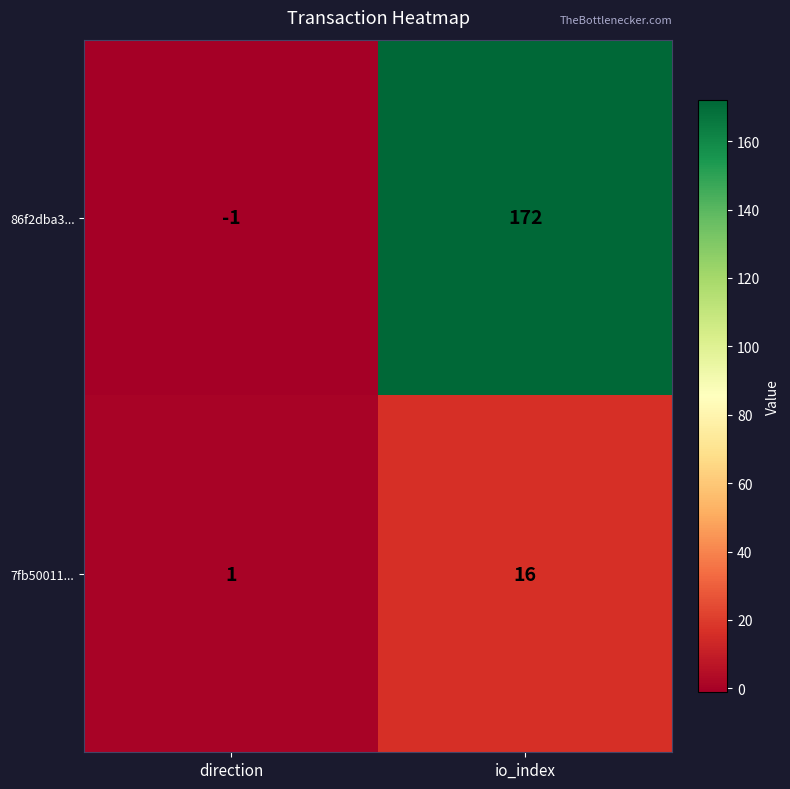

Is it true that 7fb50011... equals 2 at direction?

False